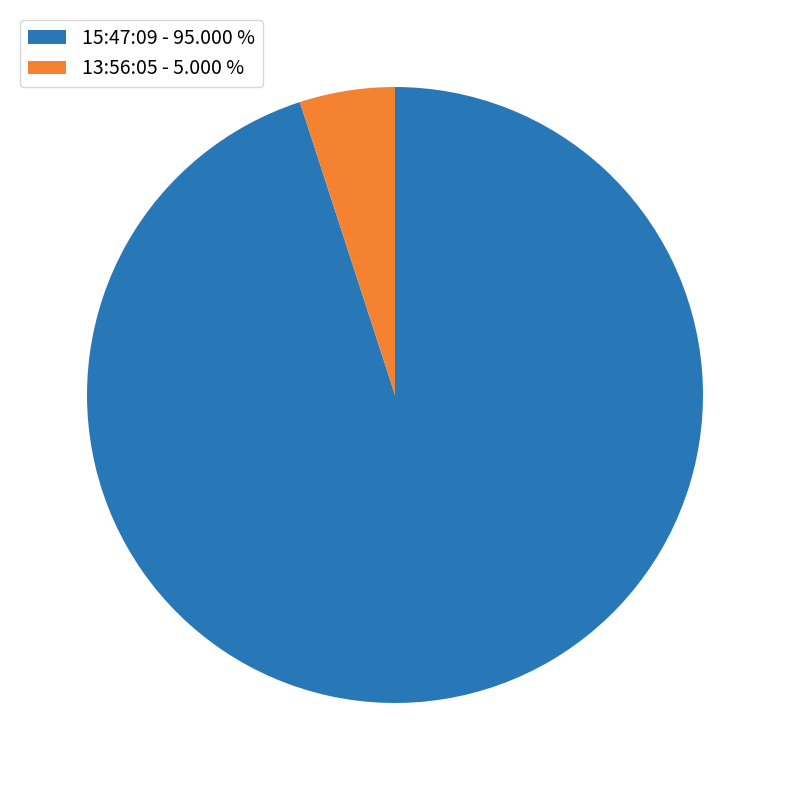

Between 15:47:09 - 95.000 % and 13:56:05 - 5.000 %, which is larger?

15:47:09 - 95.000 %